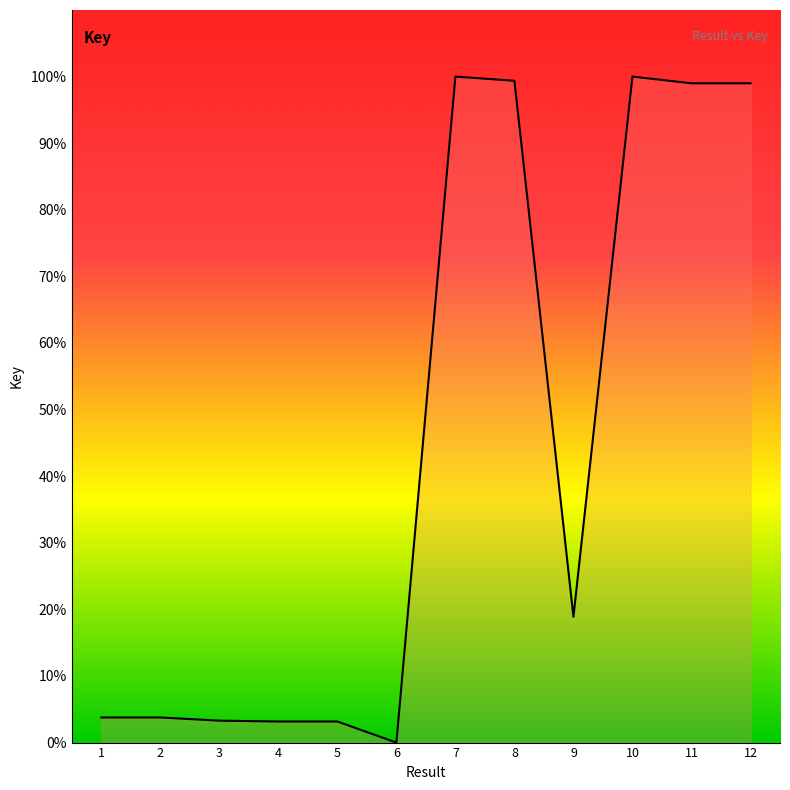

What is the change in value from 4 to 7?

+96.8